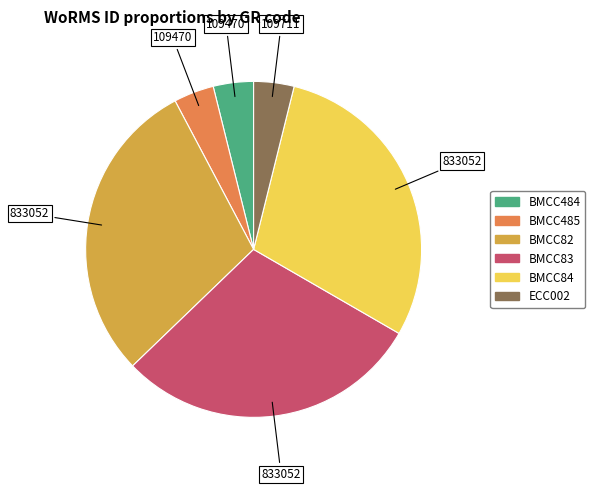

Count the number of slices in the pie.

6